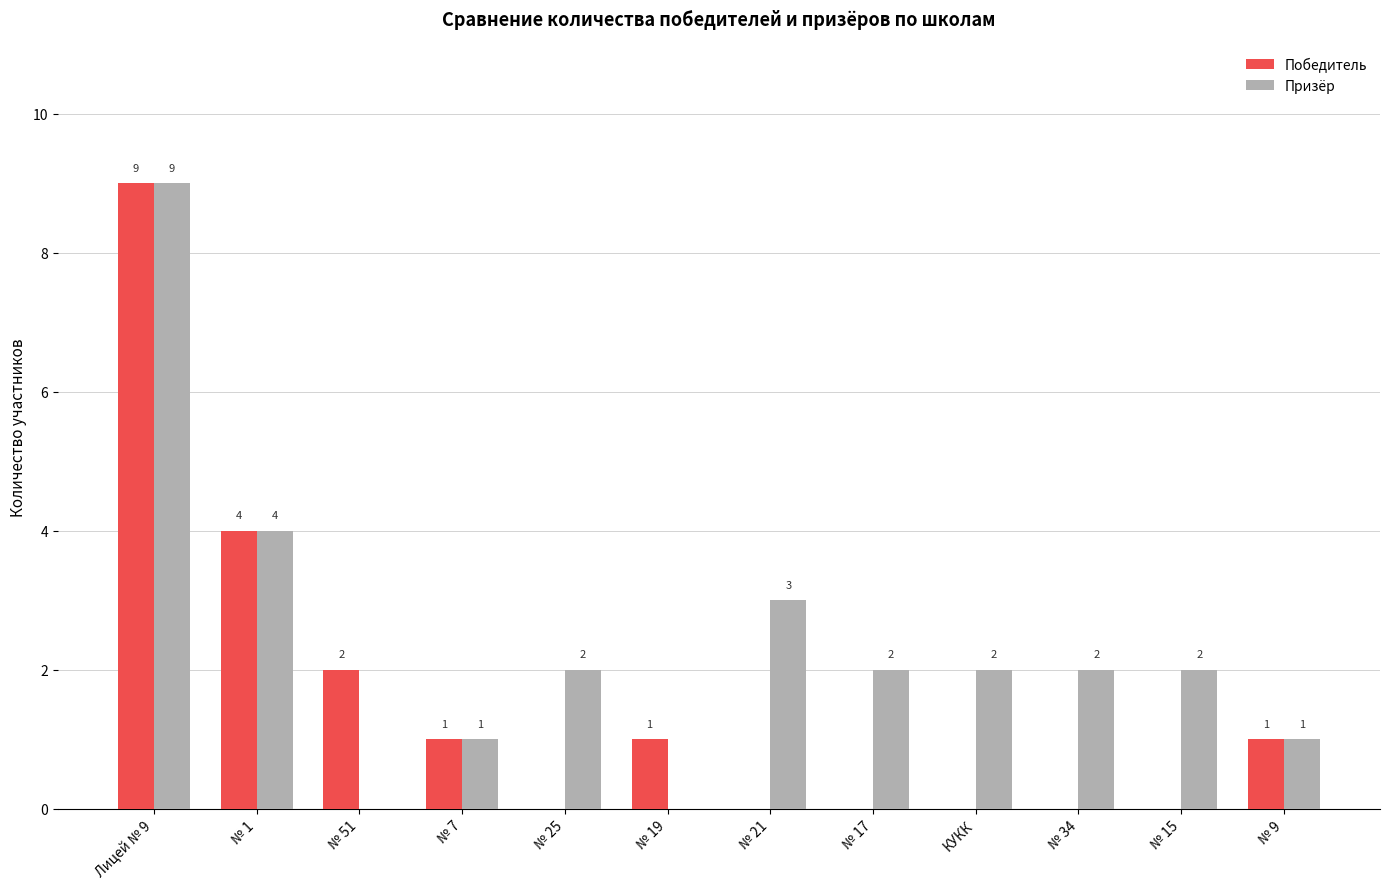

The Призёр series shows 4 at № 51. True or false?

False